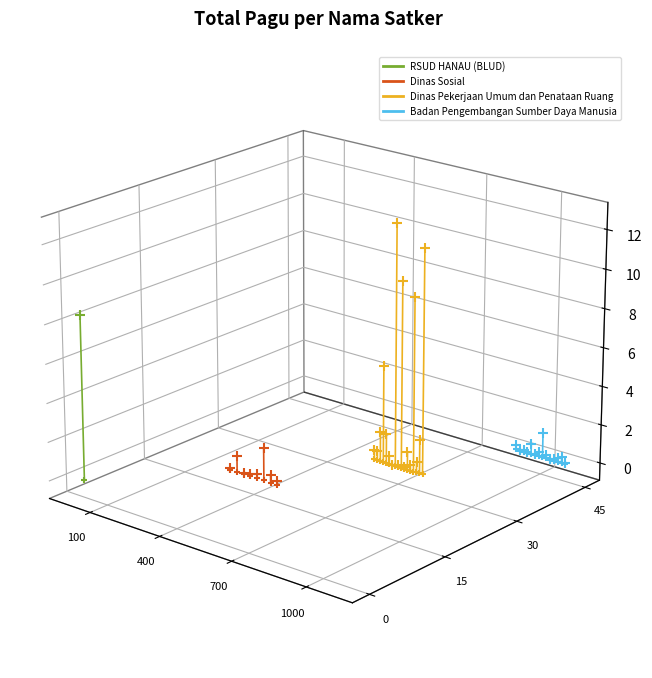

At which category is the sum across all series the highest?

400